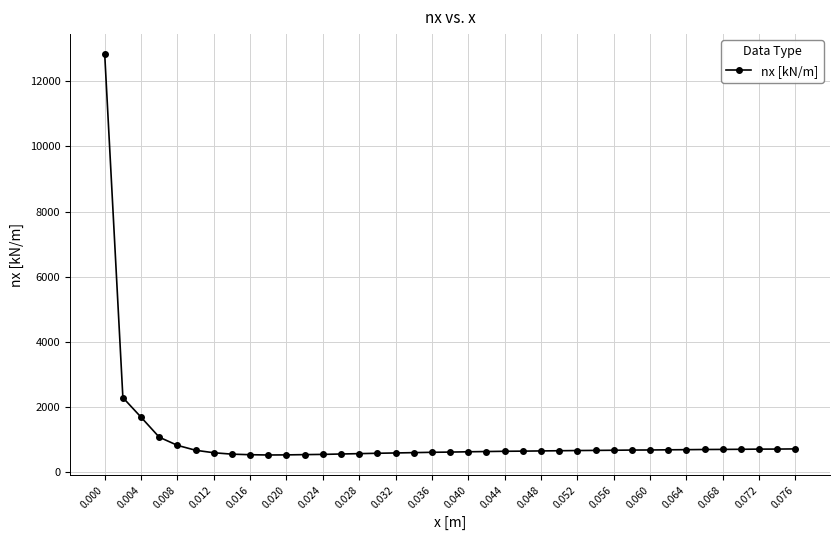

Count the number of categories in the chart.

39